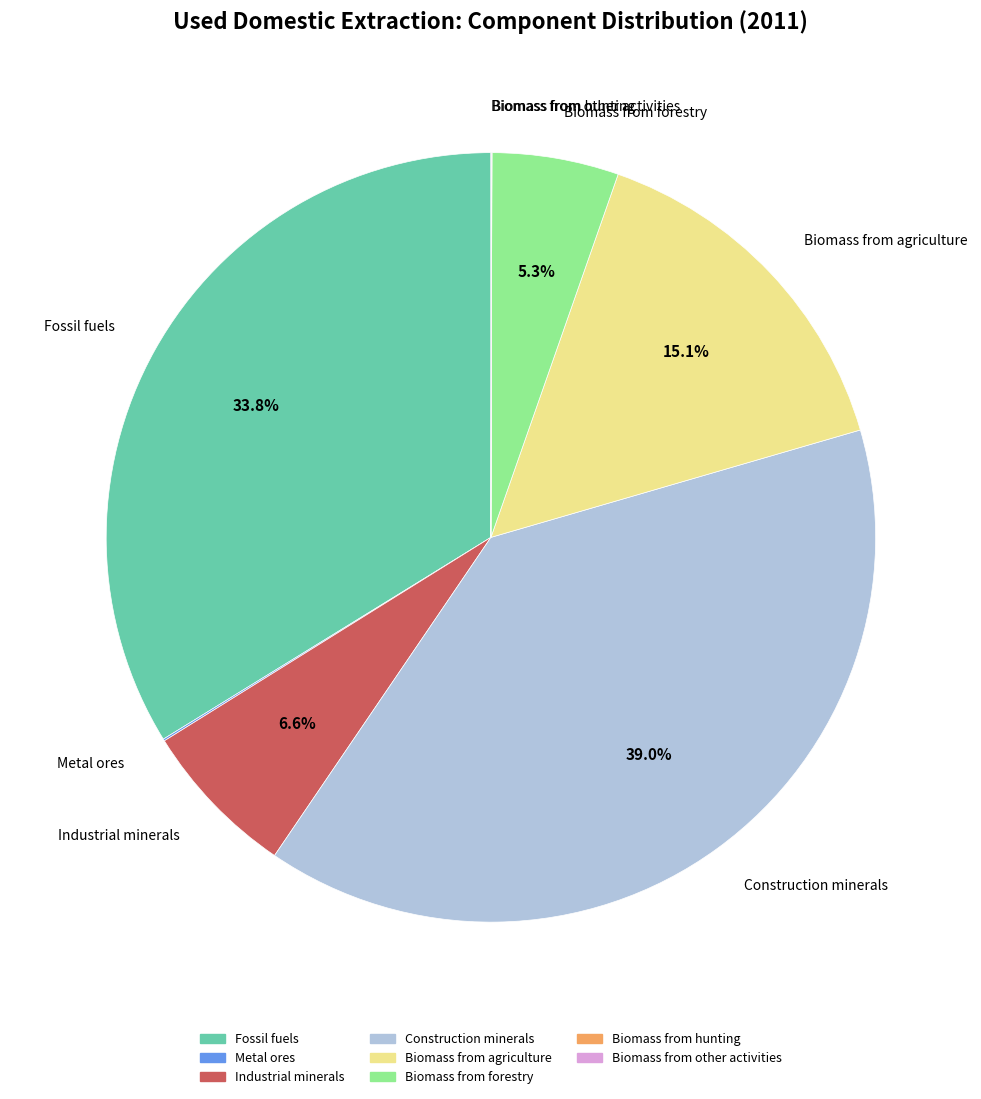

Is it true that Biomass from agriculture is 9% of the pie?

False